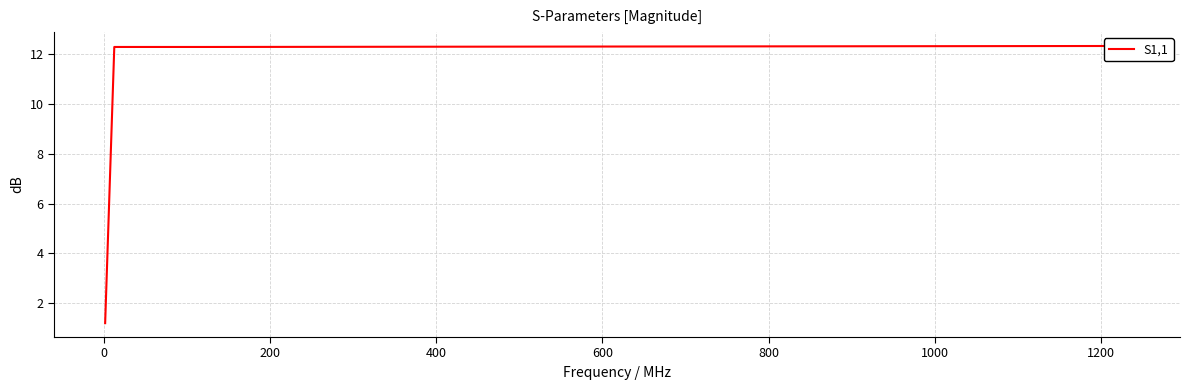

What is the maximum value shown in the chart?

12.3